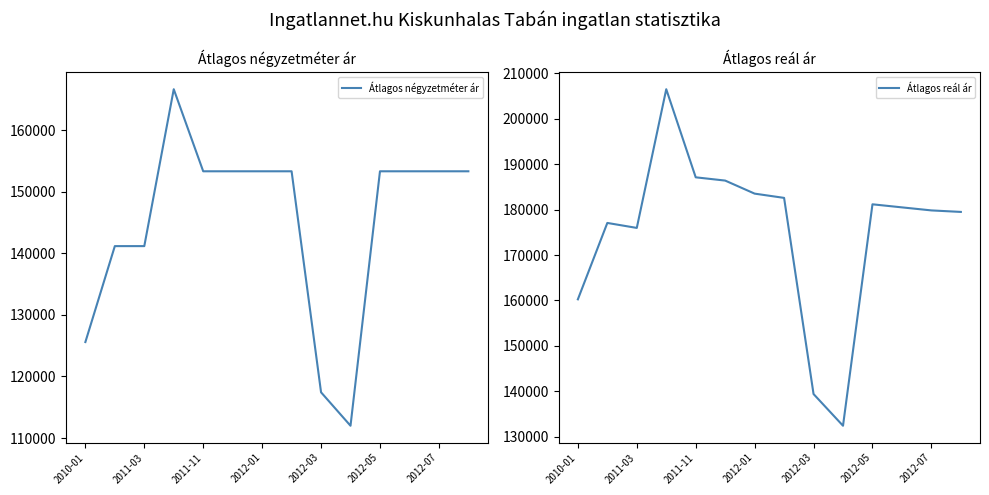

How many distinct data groups are displayed?

2